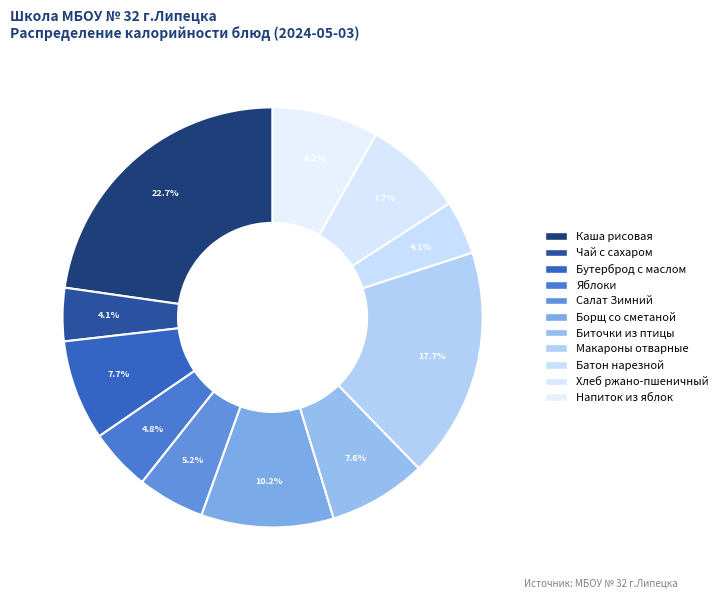

Which slice is the smallest?

Чай с сахаром